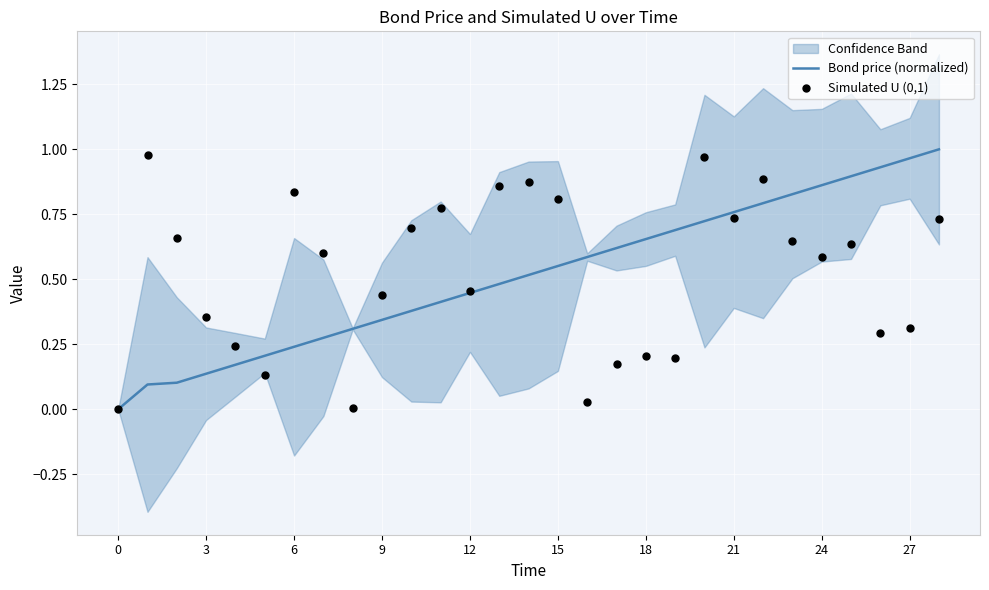

The Bond price (normalized) series shows 1.2 at 24. True or false?

False